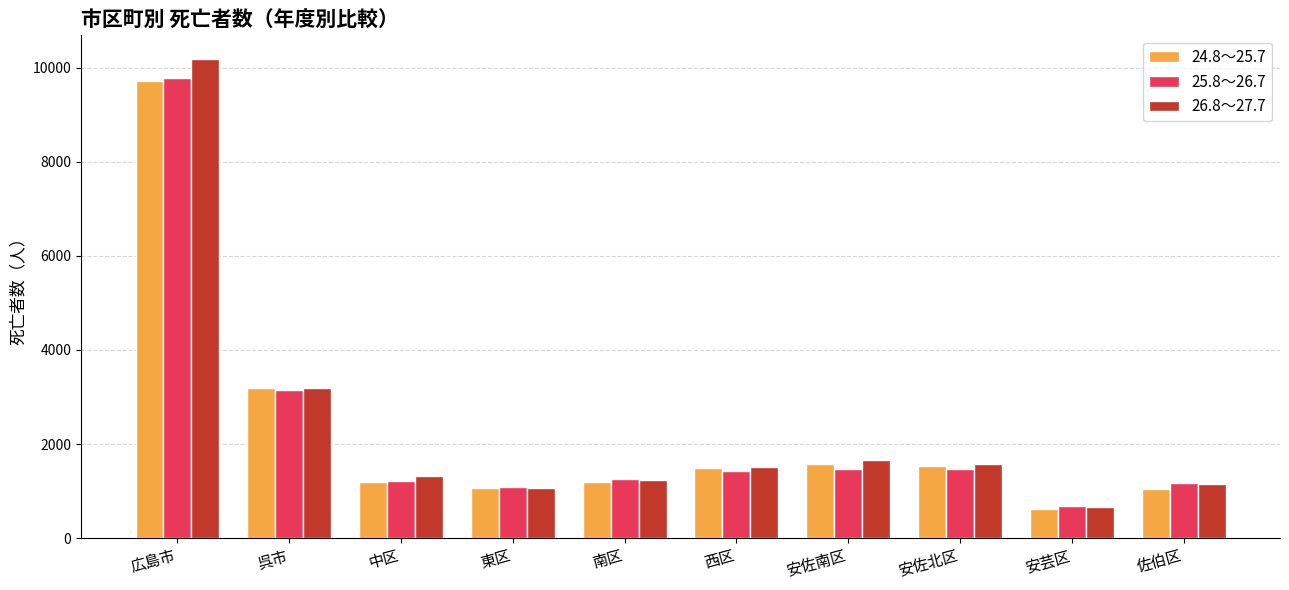

Which series has the widest spread of values?

26.8～27.7